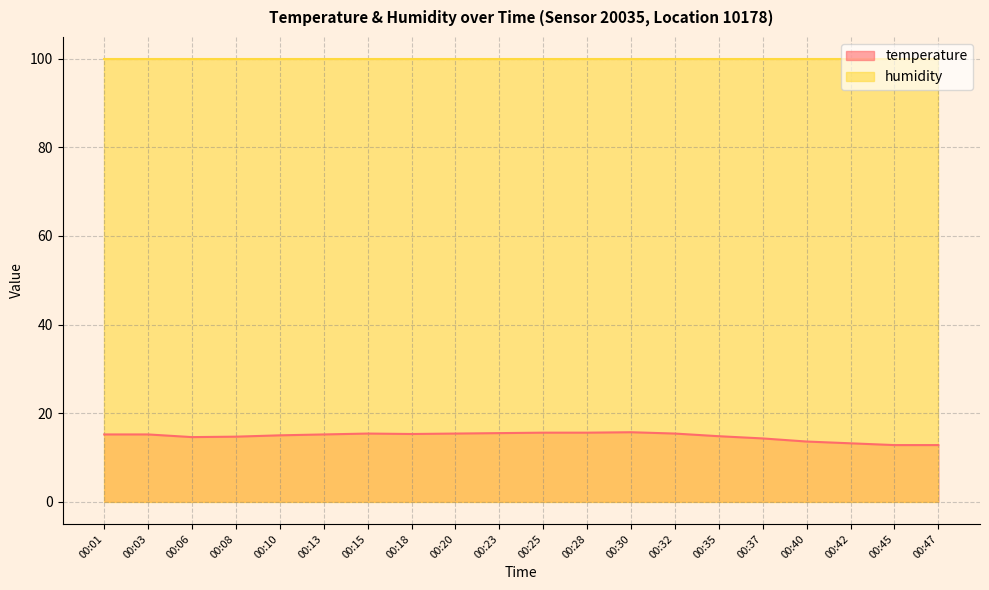

Count the number of values greater than 15.

11